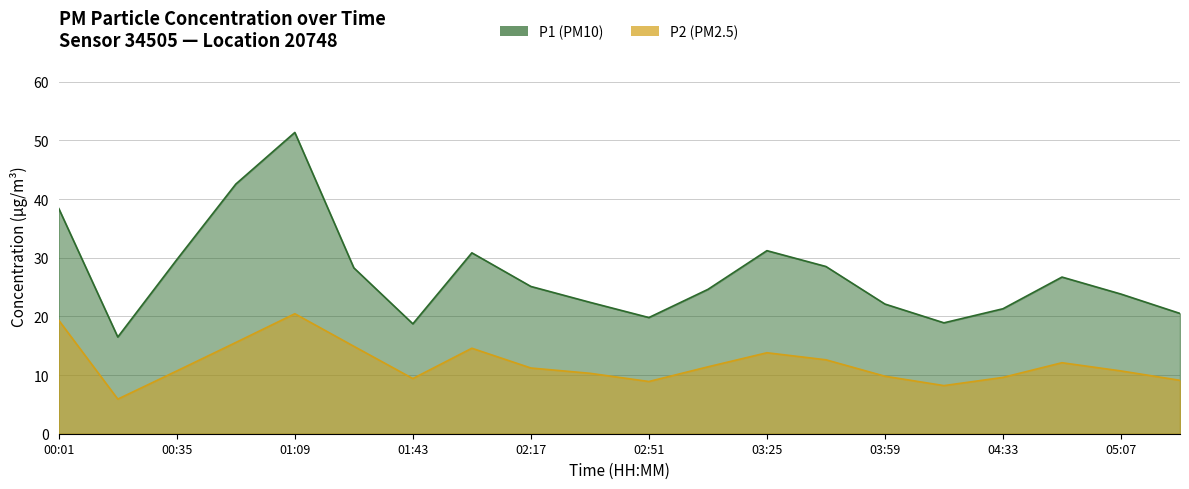

Reading left to right, what are all the values shown in this chart?

P1: 00:01=38.4	00:18=16.5	00:35=29.7	00:52=42.5	01:09=51.4	01:26=28.3	01:43=18.7	02:00=30.8	02:17=25.1	02:34=22.4	02:51=19.8	03:08=24.6	03:25=31.2	03:42=28.5	03:59=22.1	04:16=18.9	04:33=21.3	04:50=26.7	05:07=23.8	05:24=20.5
P2: 00:01=19.3	00:18=5.9	00:35=10.7	00:52=15.6	01:09=20.4	01:26=14.9	01:43=9.4	02:00=14.6	02:17=11.2	02:34=10.3	02:51=8.9	03:08=11.4	03:25=13.8	03:42=12.6	03:59=9.8	04:16=8.2	04:33=9.6	04:50=12.1	05:07=10.7	05:24=9.1